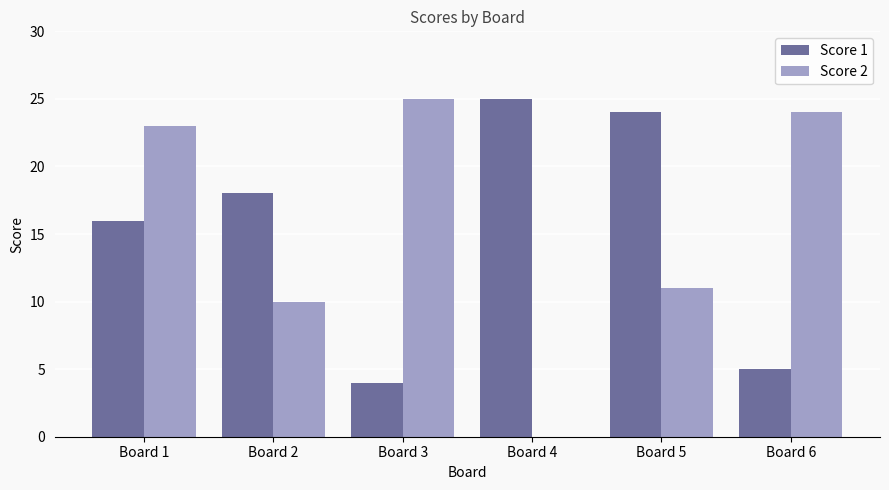

Which series has the widest spread of values?

Score 2